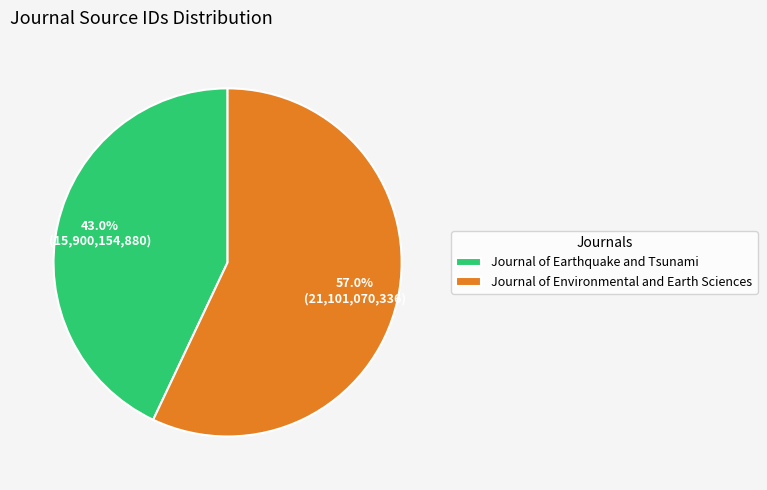

Which has a higher value, Journal of Earthquake and Tsunami or Journal of Environmental and Earth Sciences?

Journal of Environmental and Earth Sciences